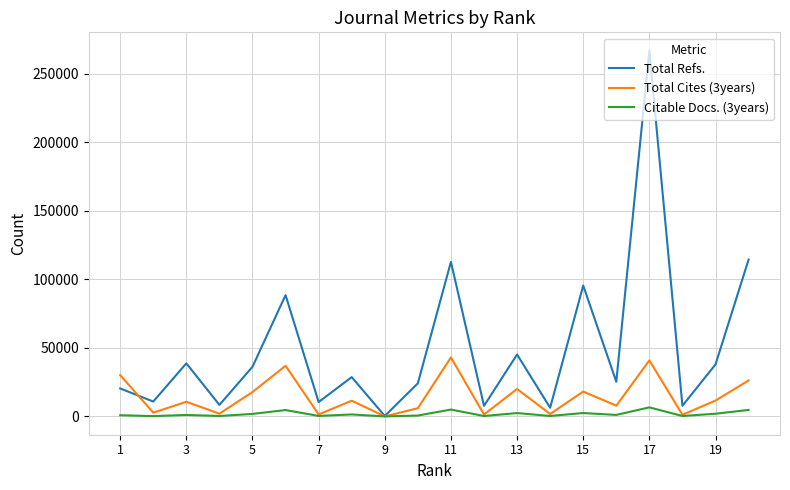

What is the difference between the maximum and minimum values in the Total Cites (3years) series?

43009